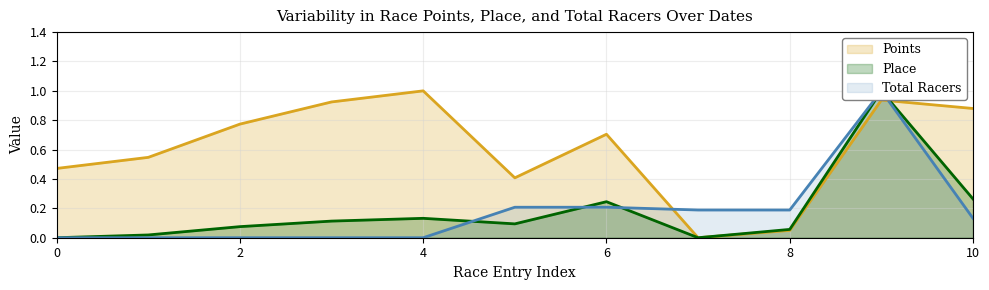

The value of Points at 4 is 0.5. True or false?

False